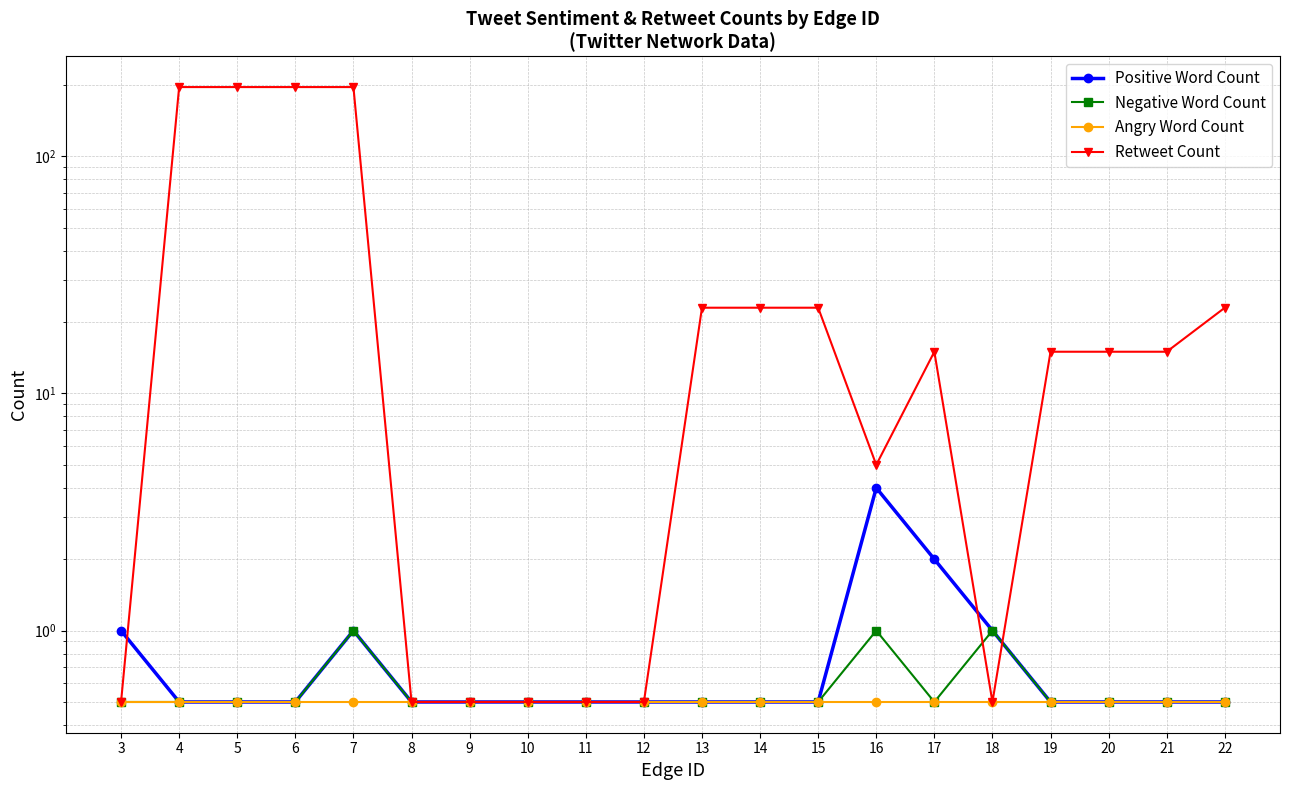

True or false: Negative Word Count and Angry Word Count intersect in this chart.

False